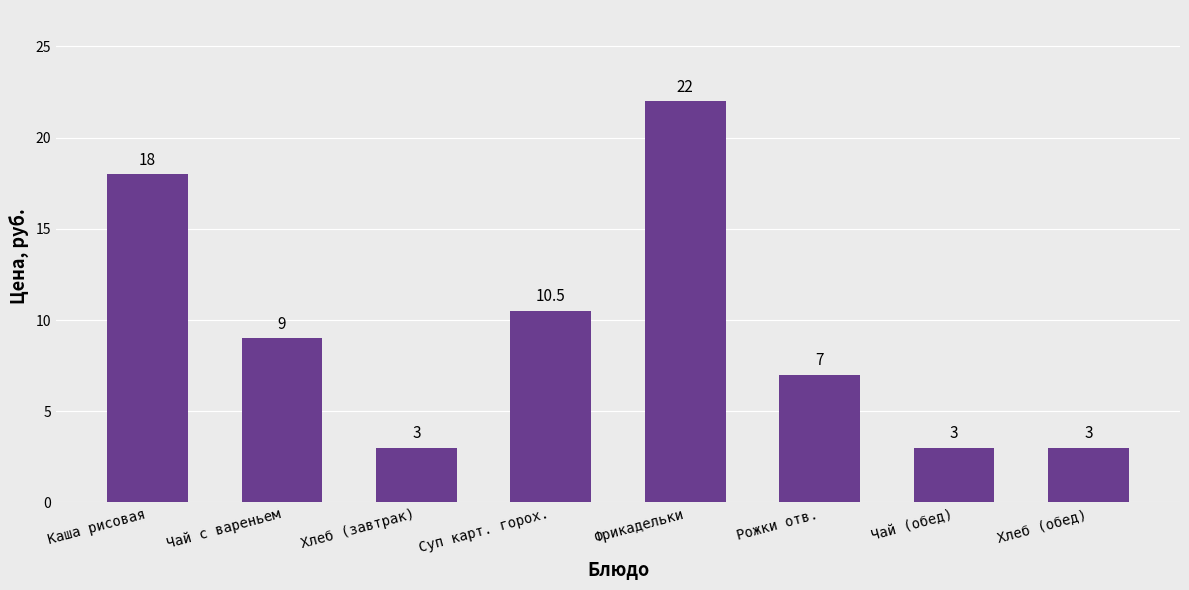

At which label is the value closest to 12?

Суп карт. горох.